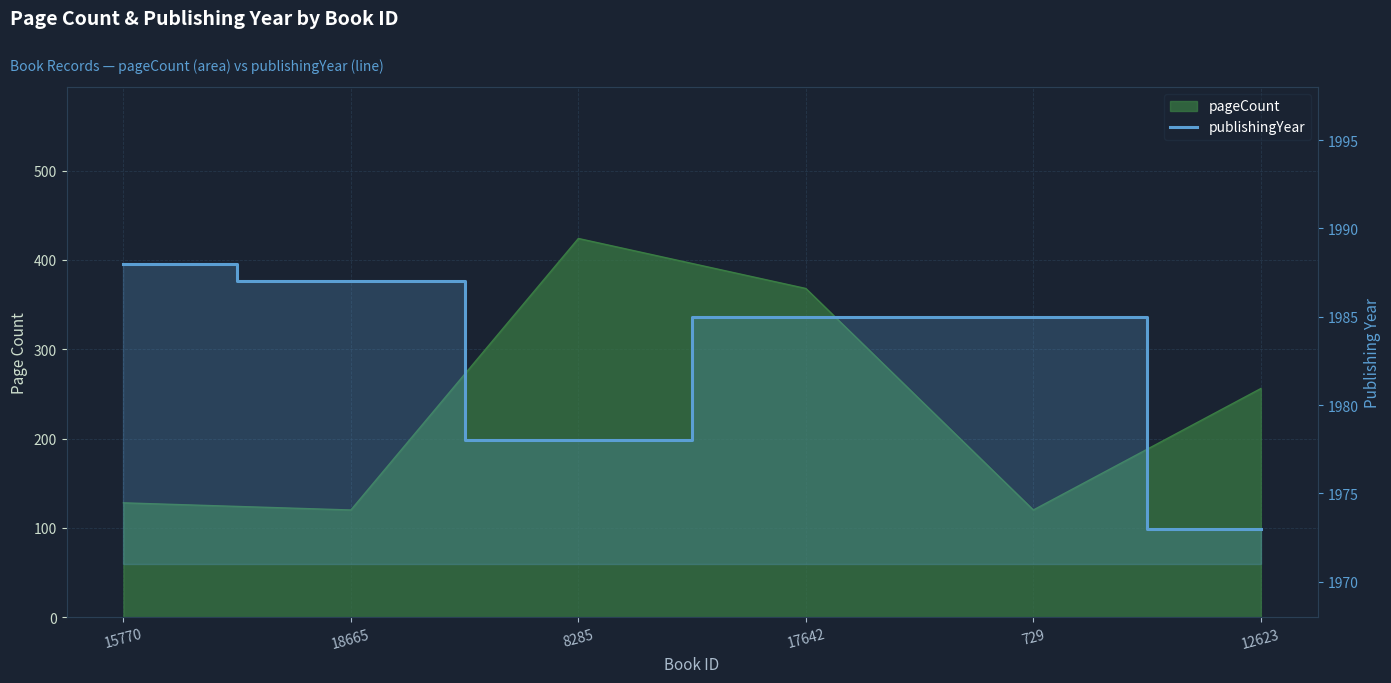

What position from the right is 18665?

5